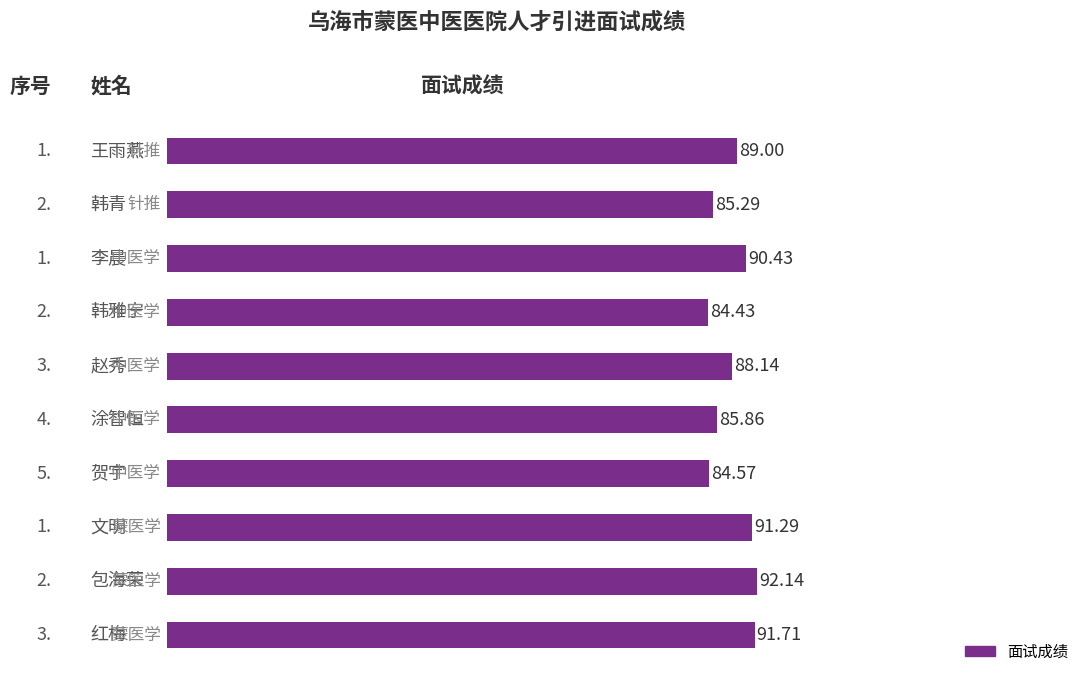

Does the chart contain any negative values?

No